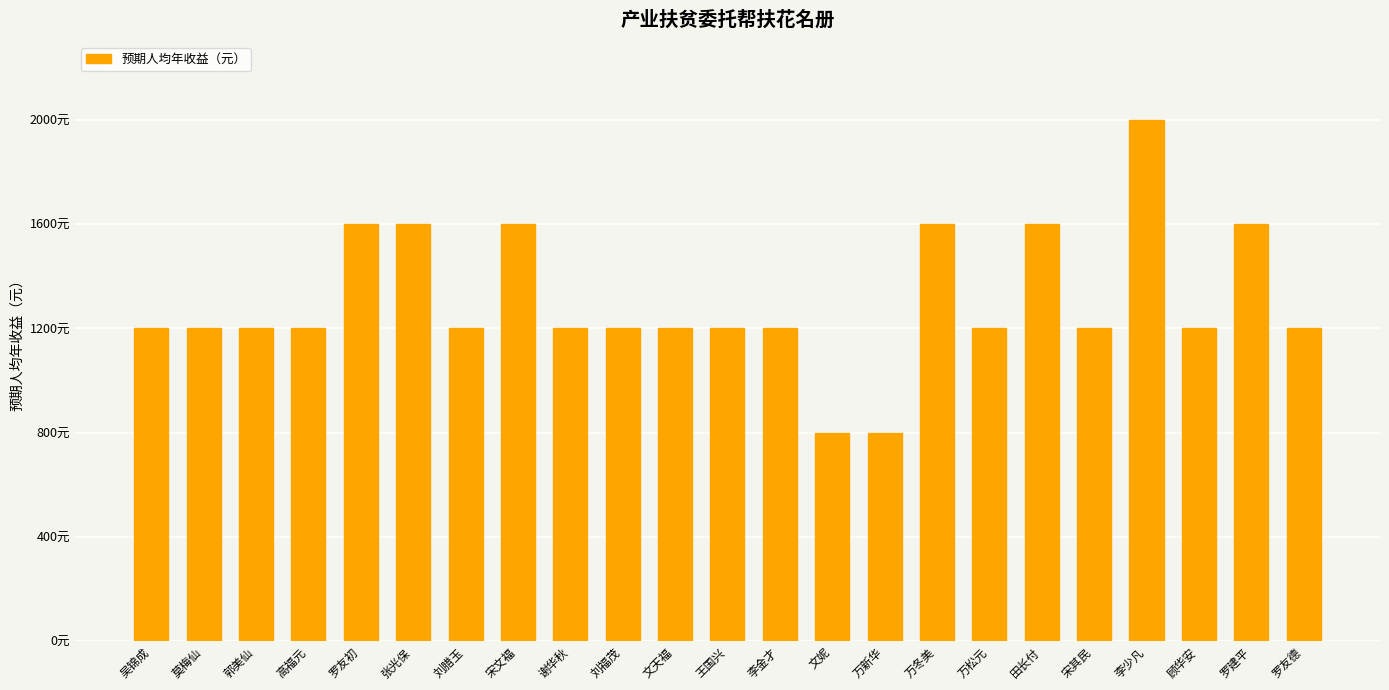

List the labels in order of value, smallest first.

文妮, 万新华, 吴锦成, 莫梅仙, 郭美仙, 高福元, 刘腊玉, 谢华秋, 刘福茂, 文天福, 王国兴, 李金才, 万松元, 宋其民, 顾华安, 罗友德, 罗友初, 张光保, 宋文福, 万冬美, 田长付, 罗建平, 李少凡